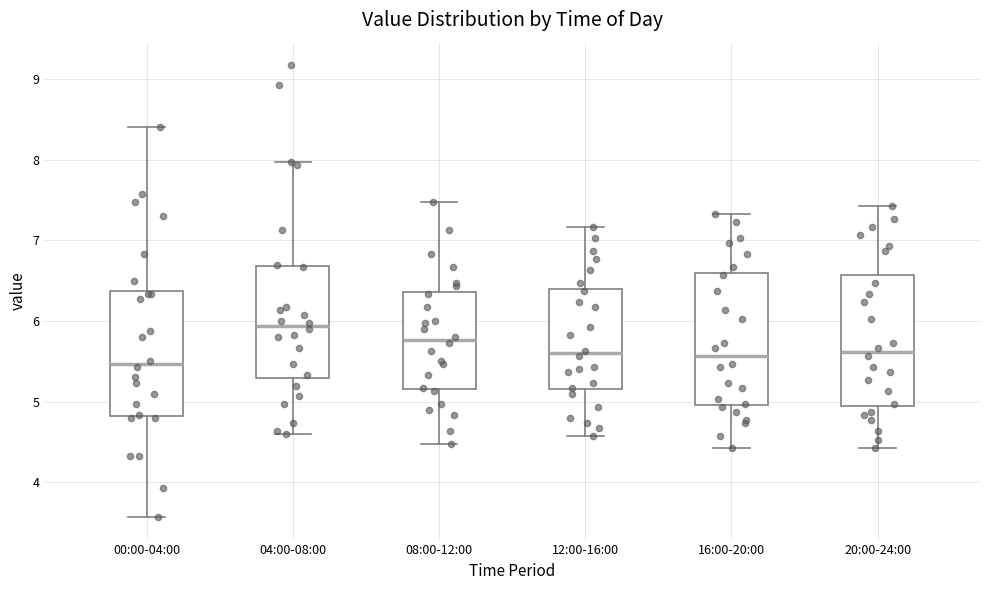

Where is the upper edge of the box for 08:00-12:00 on the y-axis? The values are not printed on the chart, so give them approximately, as read against the axis.

6.4